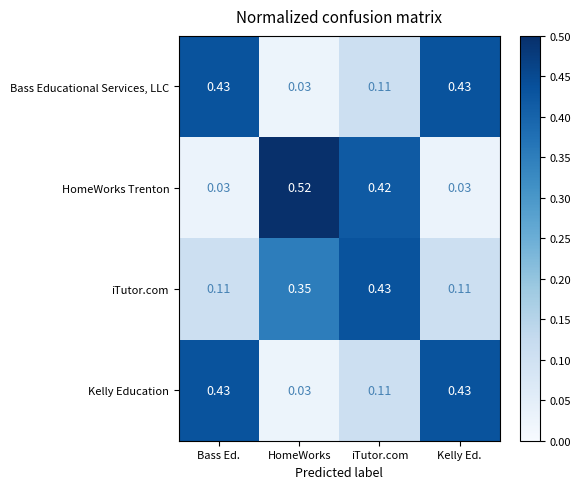

Which series changed the most between HomeWorks and Kelly Ed.?

HomeWorks Trenton